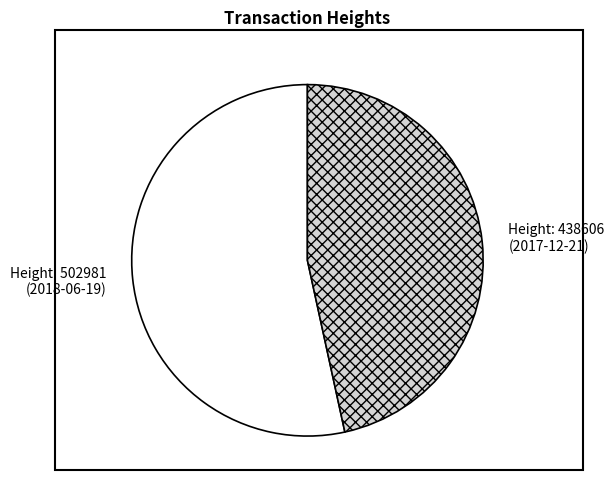

Rank the categories by value from highest to lowest.

Height: 502981 (2018-06-19), Height: 438606 (2017-12-21)